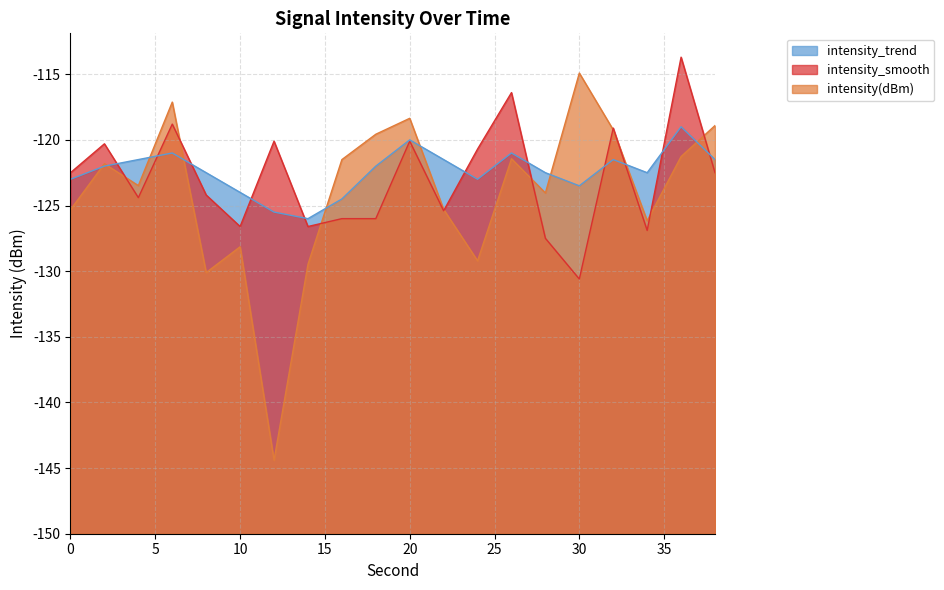

What is the total value across all series at 22?

77.8